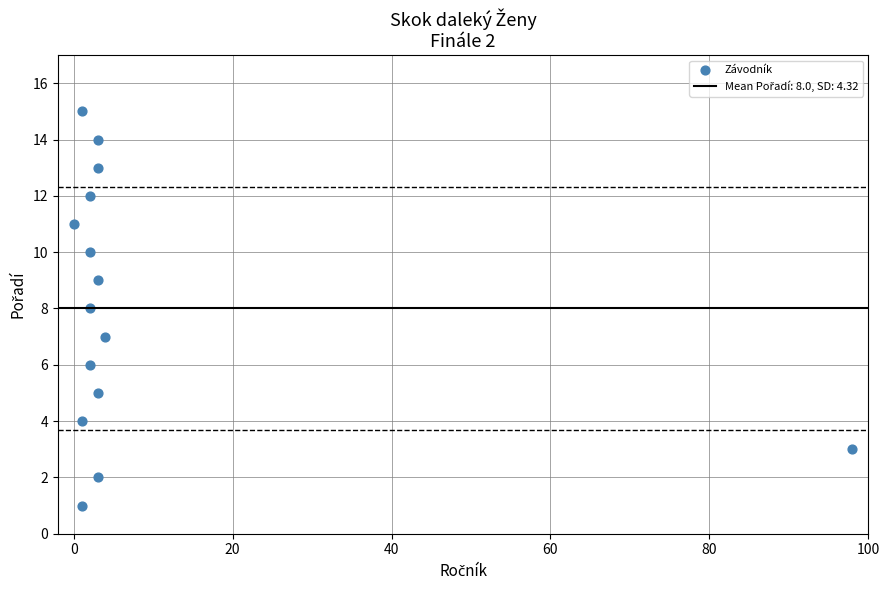

What is the range of Y values (max minus min)?

14